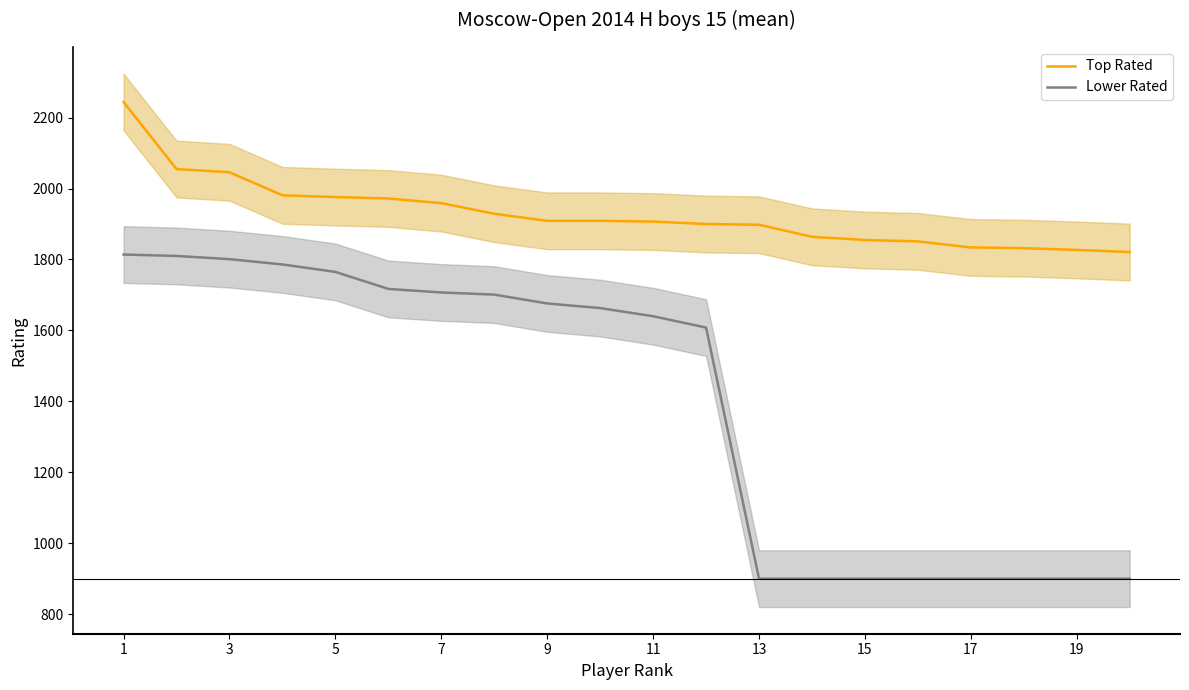

True or false: Top Rated and Lower Rated cross at least once.

False